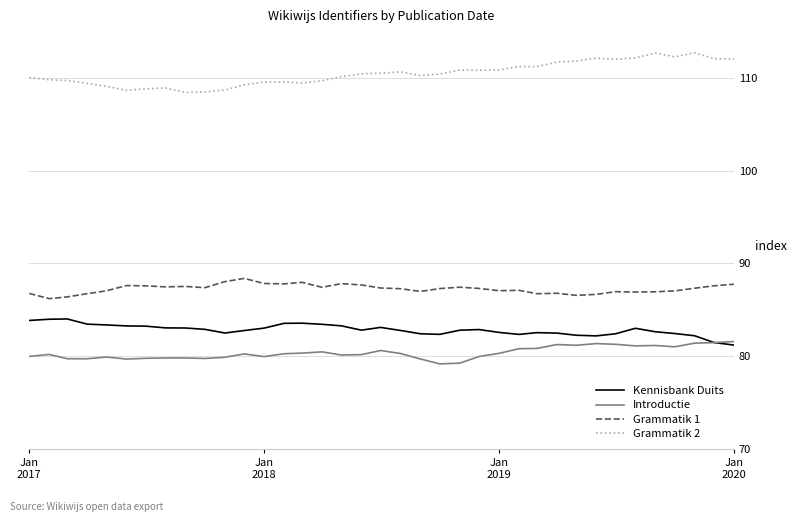

True or false: Grammatik 2 and Kennisbank Duits intersect in this chart.

False